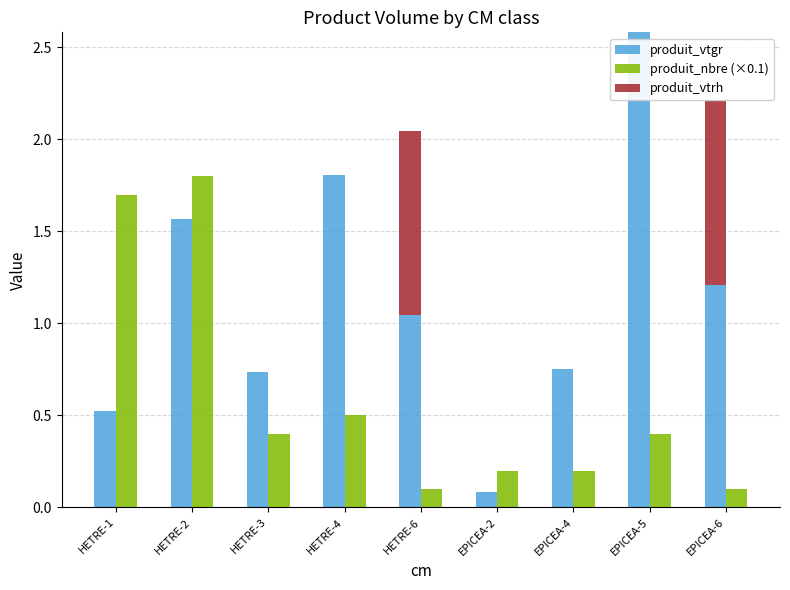

Reading right to left, transcribe all the data shown in this chart.

produit_vtgr: 1.2	2.6	0.8	0.1	1.0	1.8	0.7	1.6	0.5
produit_nbre (×0.1): 0.1	0.4	0.2	0.2	0.1	0.5	0.4	1.8	1.7
produit_vtrh: 1.0	0.0	0.0	0.0	1.0	0.0	0.0	0.0	0.0